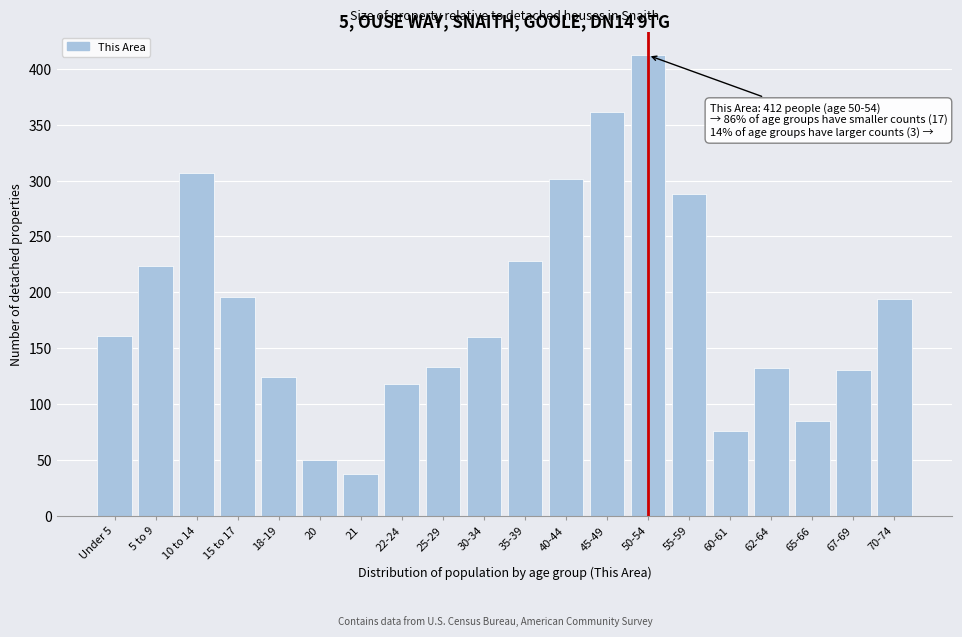

Which has a higher value, 45-49 or 50-54?

50-54